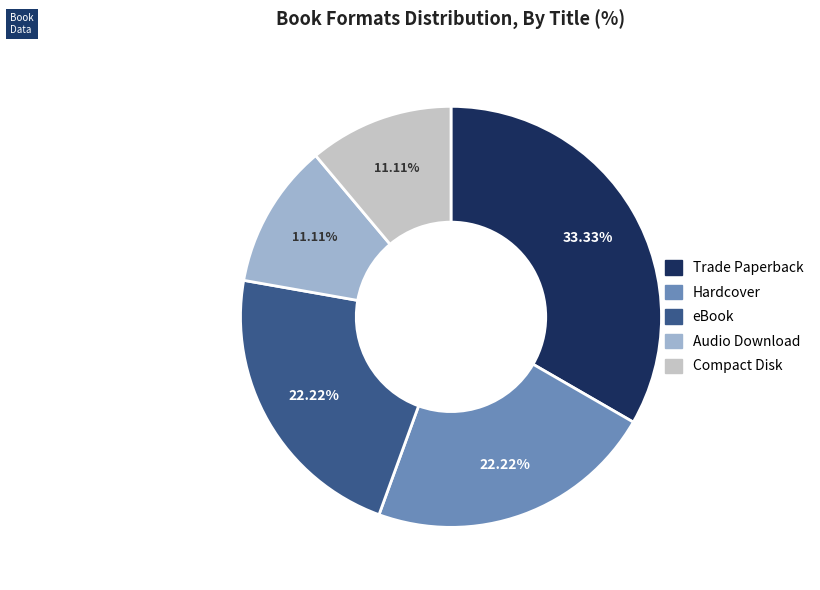

Does any single category account for the majority?

No